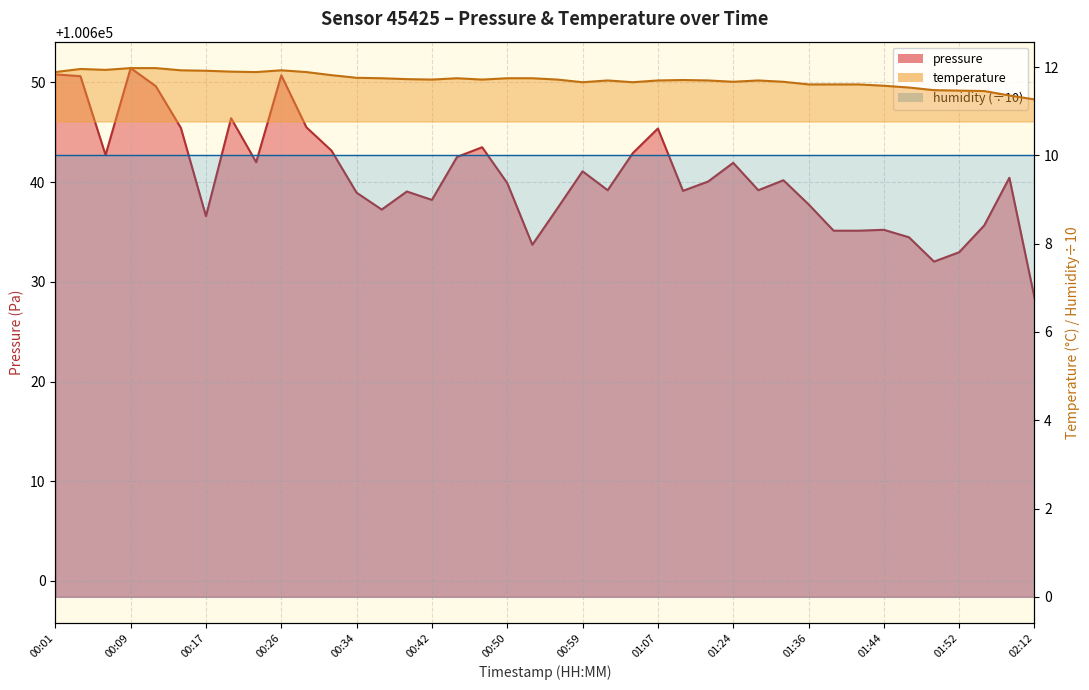

List the labels in order of value, smallest first.

02:12, 02:06, 01:55, 01:52, 01:49, 01:47, 01:44, 01:36, 01:38, 01:41, 00:59, 01:04, 01:24, 01:33, 01:01, 01:07, 01:12, 01:30, 01:10, 00:42, 00:48, 00:56, 00:39, 00:37, 00:45, 00:50, 00:53, 00:34, 00:31, 00:01, 00:23, 00:28, 00:20, 00:17, 00:15, 00:26, 00:06, 00:04, 00:09, 00:12